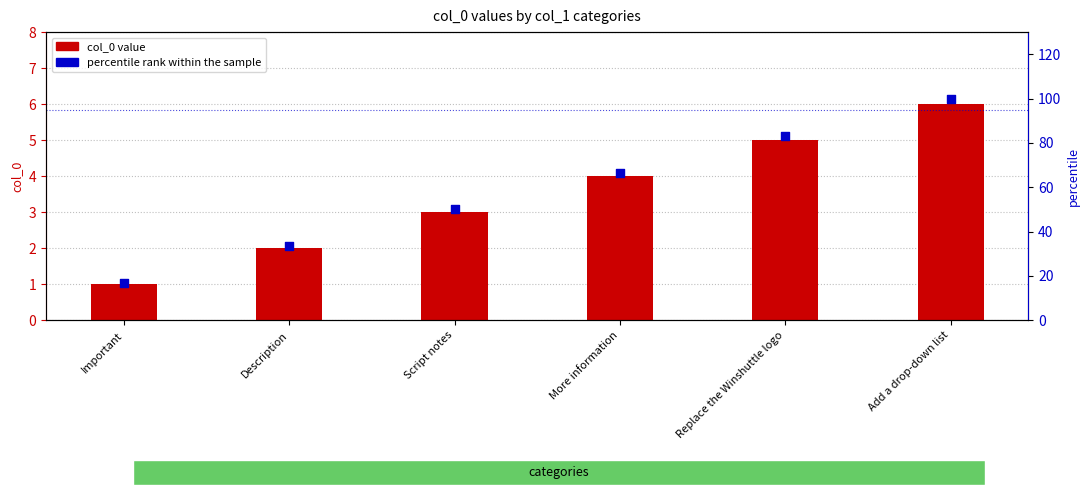

Which series contains the highest Y value?

percentile rank within the sample